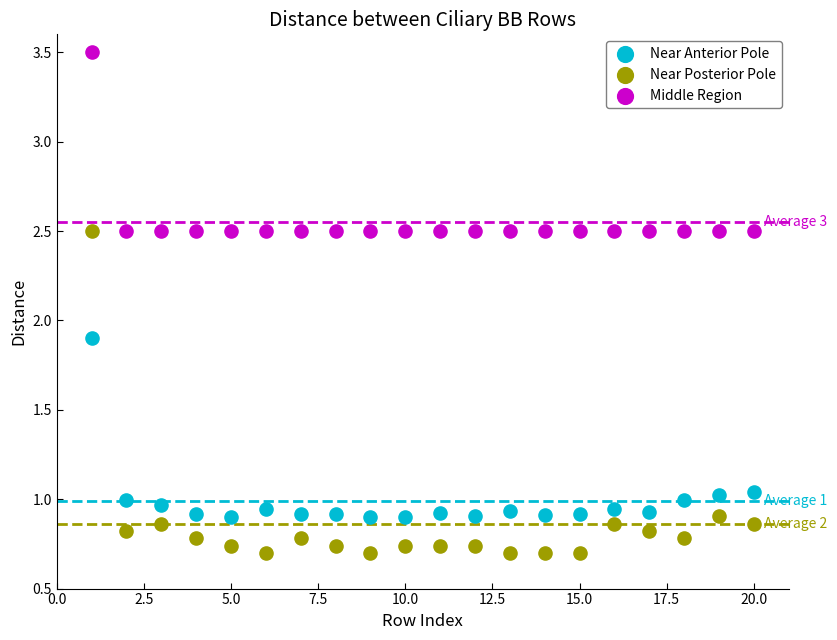

Which series reaches the minimum Y coordinate?

Near Posterior Pole